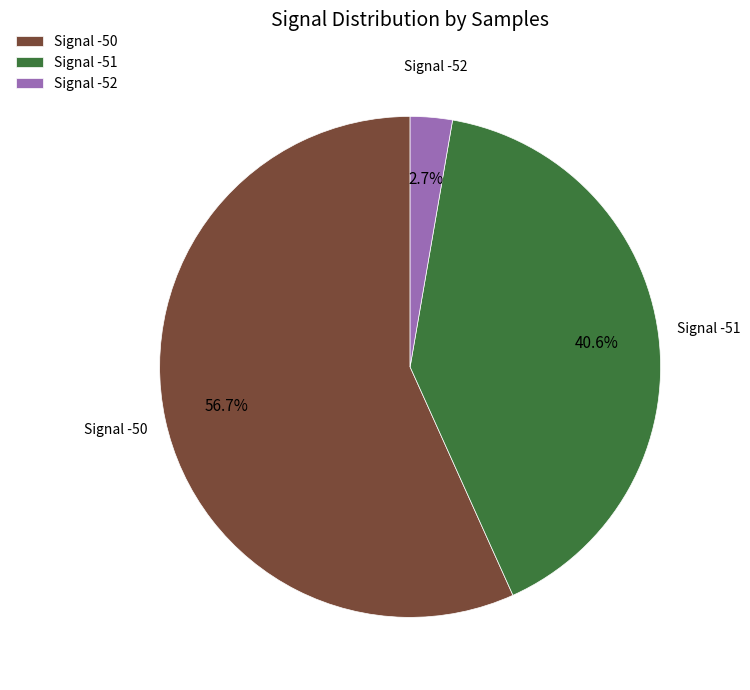

How many slices are in this pie chart?

3